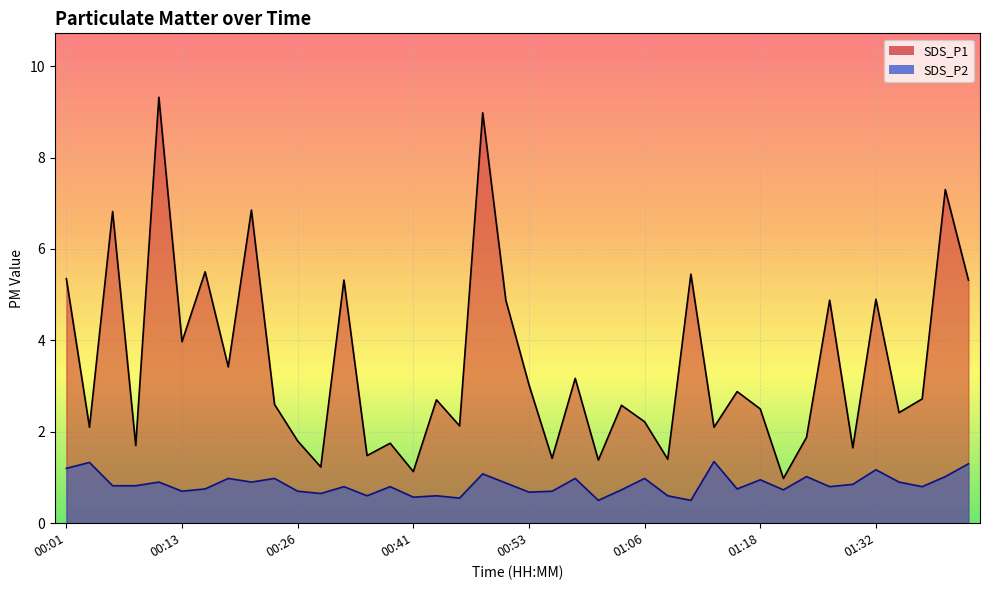

Rank the series by their average value, from lowest to highest.

SDS_P2, SDS_P1